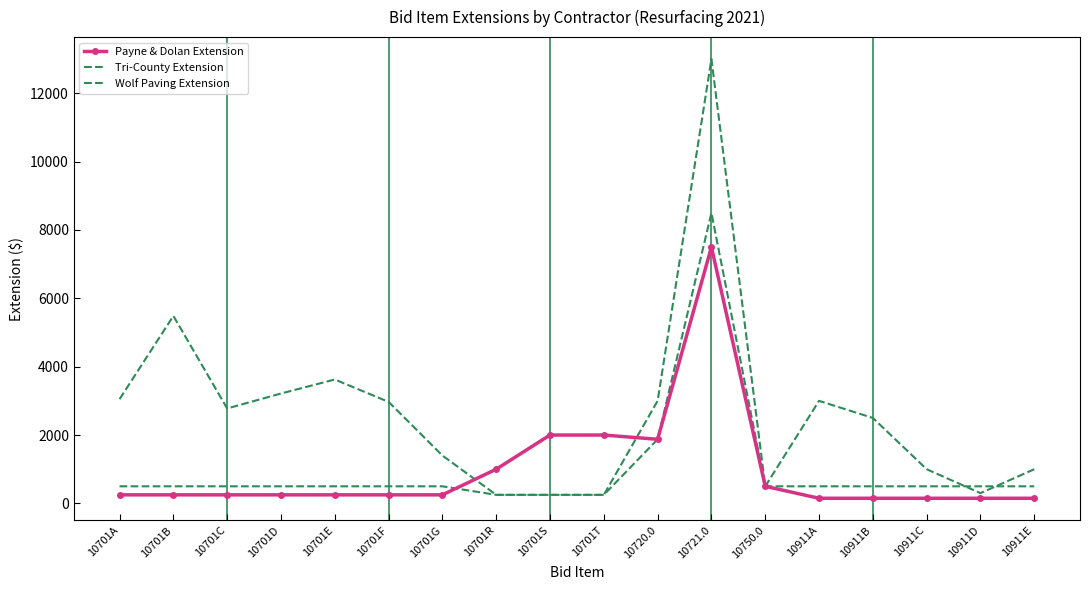

In Payne & Dolan Extension, how many points are lower than both neighbors (excluding endpoints)?

1